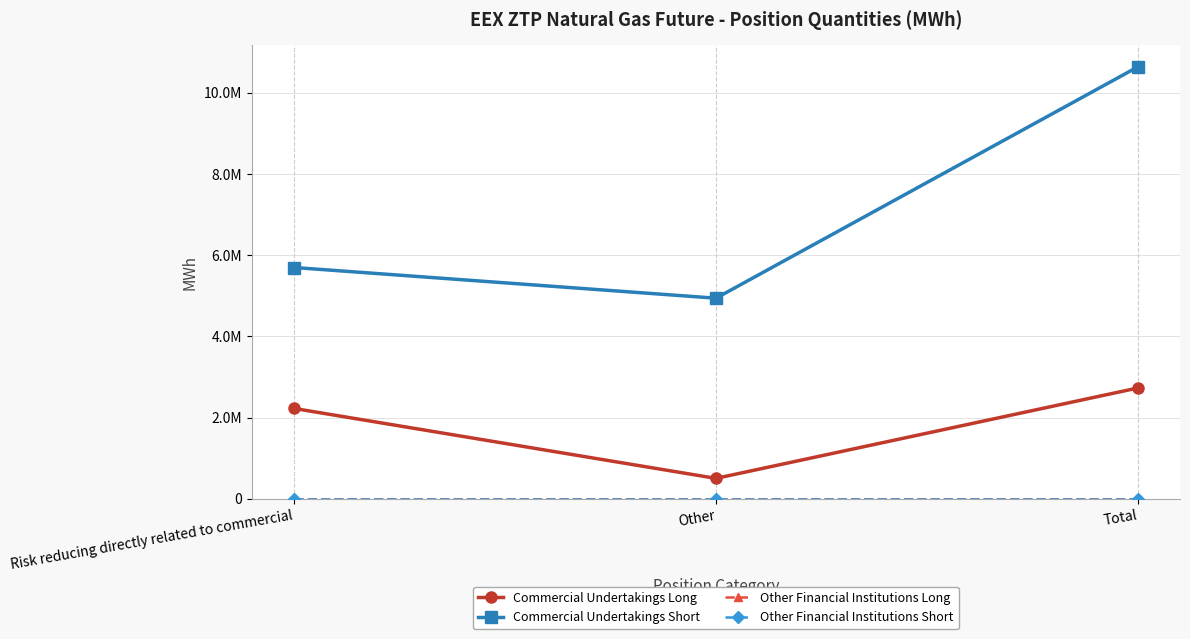

Does the chart have visible grid lines?

Yes